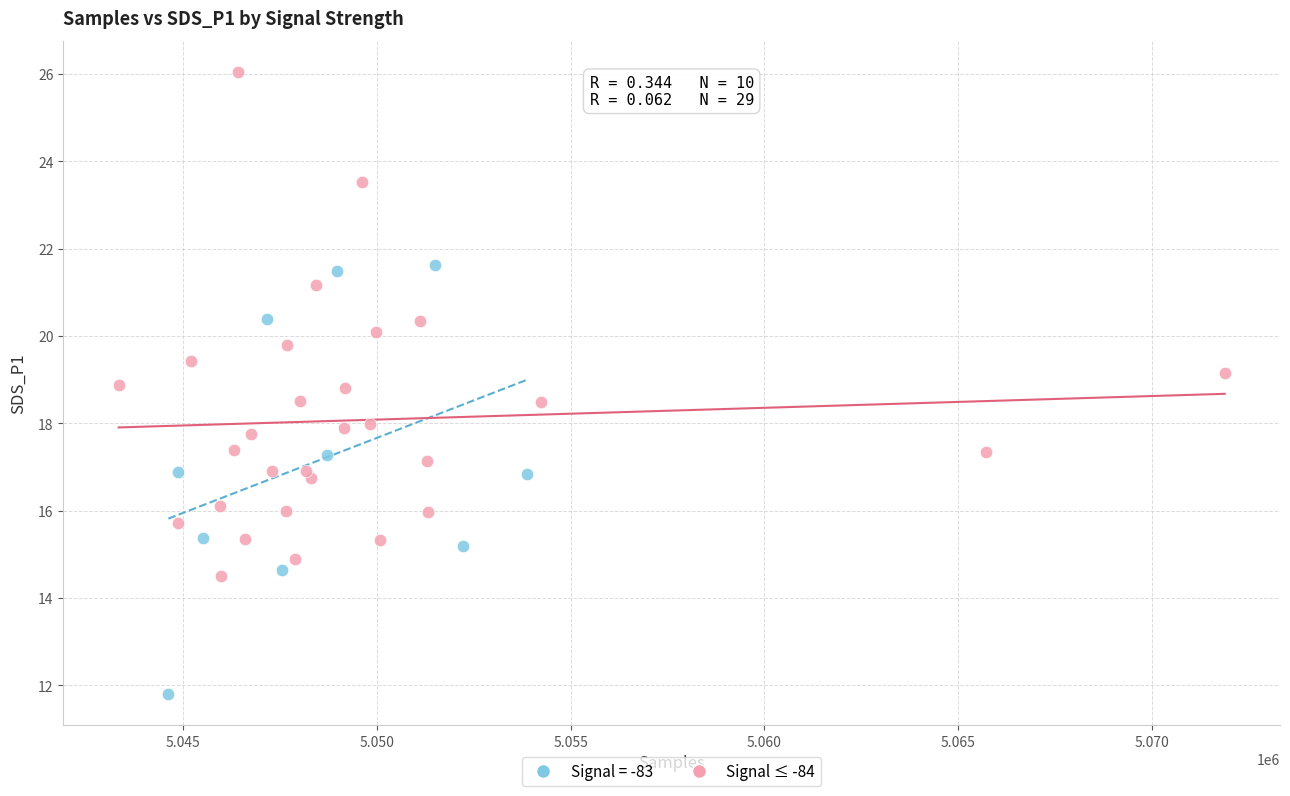

Which series has the largest Y range (max minus min)?

Signal ≤ -84